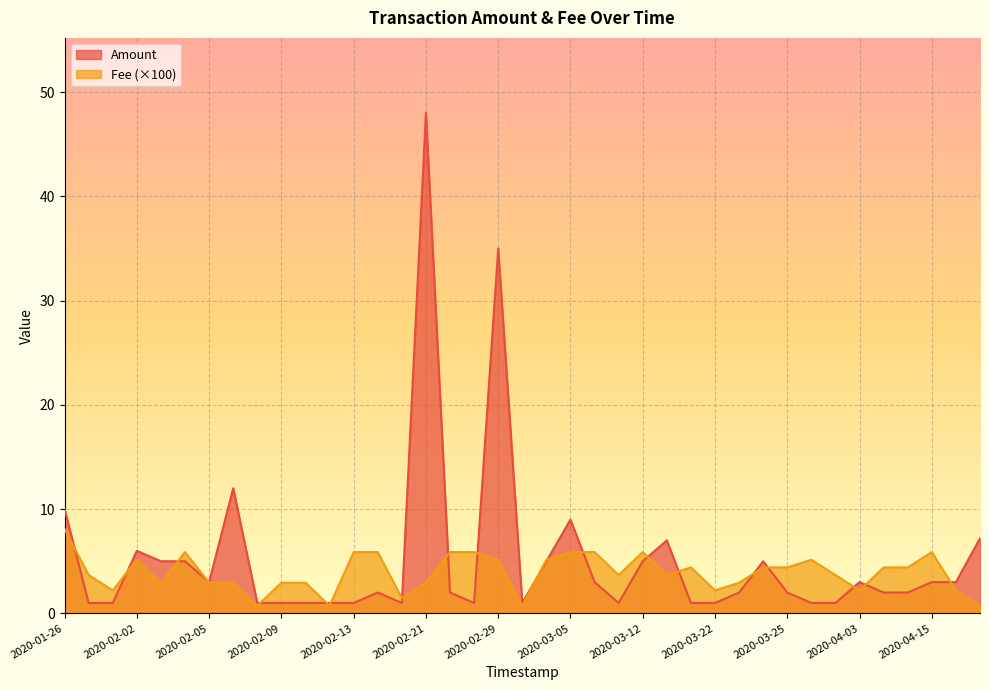

How many data points in Amount are above 2?

18